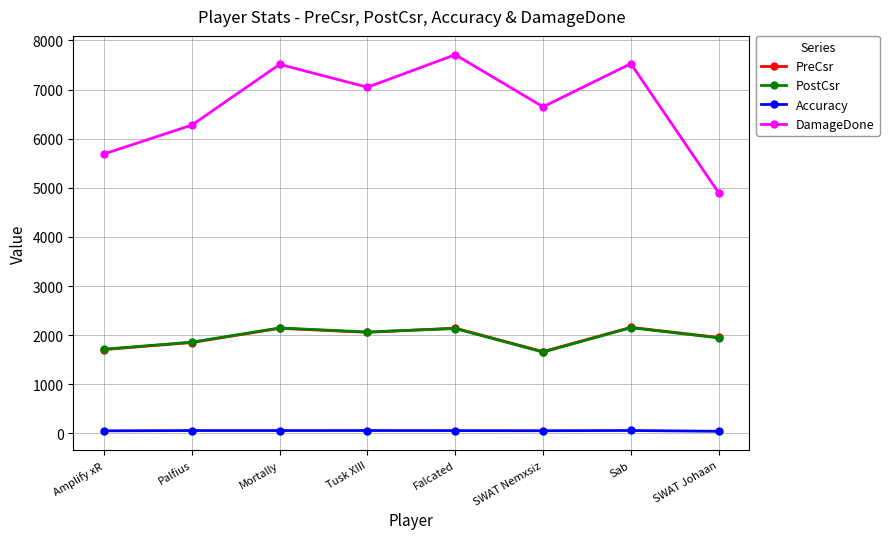

What is the difference between the second highest and minimum values in the PostCsr series?

491.0